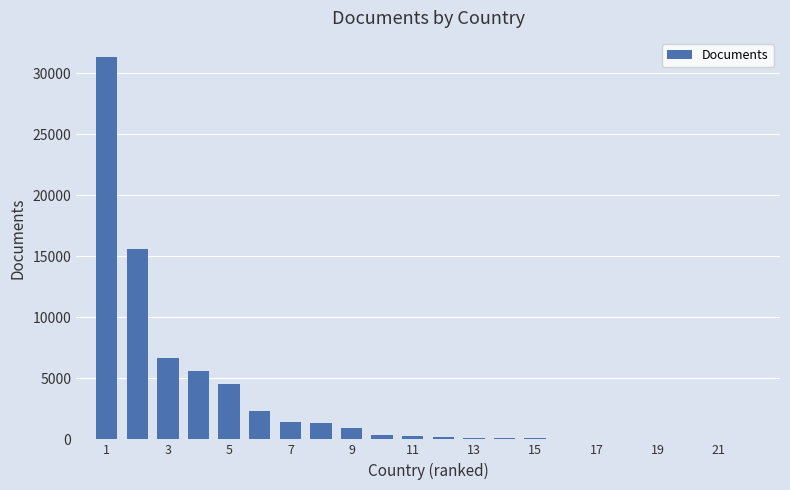

What is the sum of all values?

71053